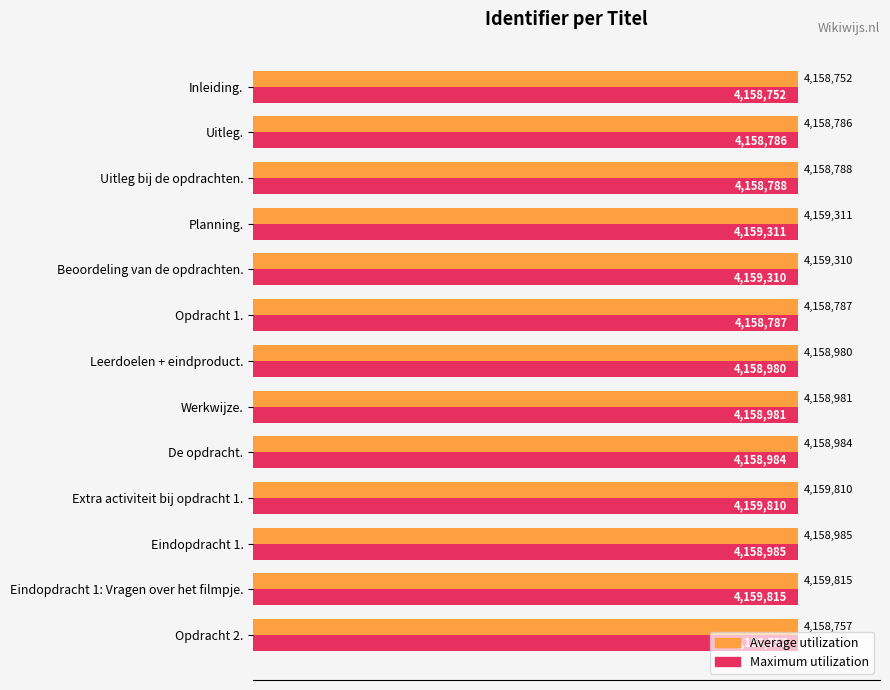

What are all the series names shown in the legend?

Average utilization, Maximum utilization